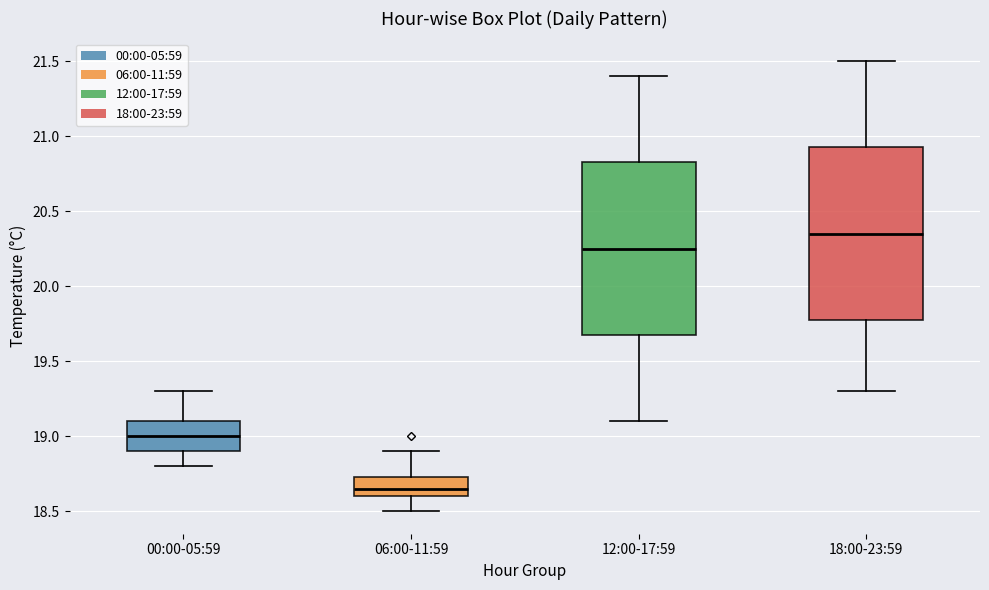

Reading left to right, transcribe this box plot: for each box, give where its median line is, the range the box spans, and where its two whiskers end, as read against the y-axis. The values are not printed on the chart, so give them approximately, as read against the axis.

00:00-05:59: median 19.00, box 18.90 to 19.10, whiskers 18.80 to 19.30
06:00-11:59: median 18.65, box 18.60 to 18.75, whiskers 18.50 to 18.90
12:00-17:59: median 20.25, box 19.70 to 20.85, whiskers 19.10 to 21.40
18:00-23:59: median 20.35, box 19.80 to 20.95, whiskers 19.30 to 21.50